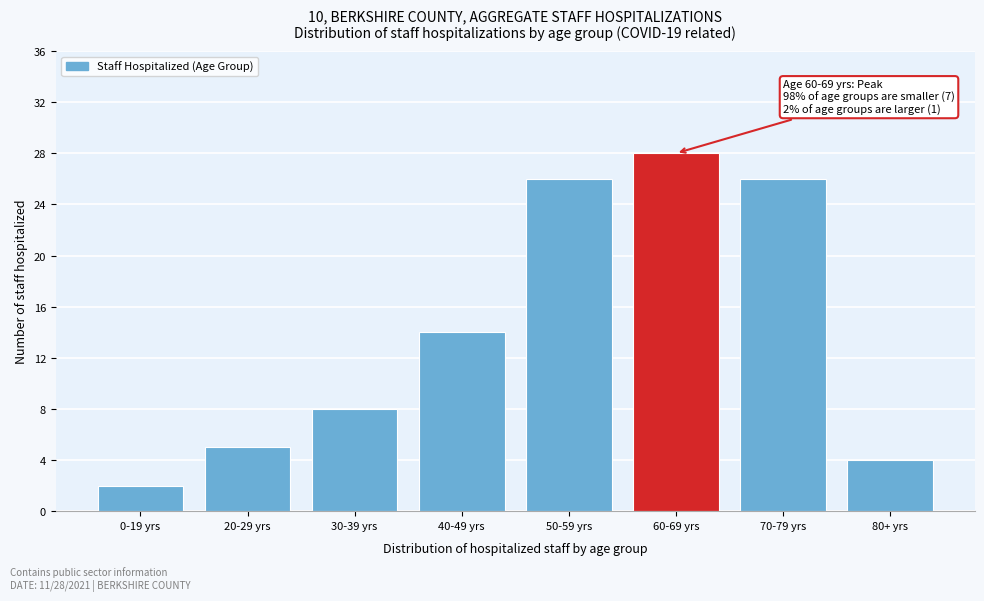

Reading left to right, extract all data points from this chart.

0-19 yrs=2	20-29 yrs=5	30-39 yrs=8	40-49 yrs=14	50-59 yrs=26	60-69 yrs=28	70-79 yrs=26	80+ yrs=4